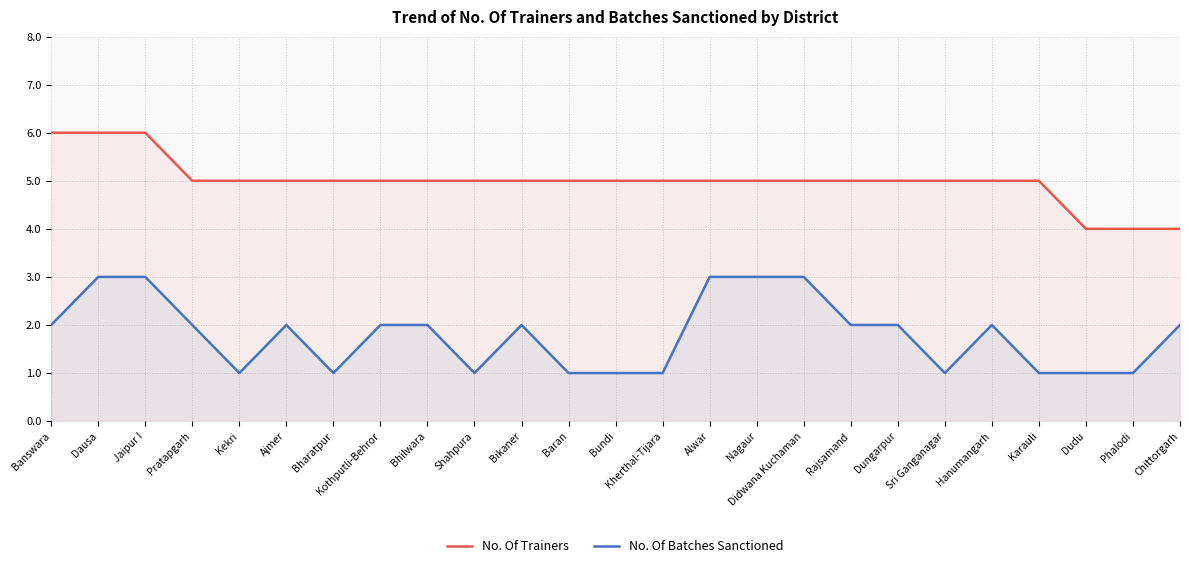

True or false: No. Of Trainers and No. Of Batches Sanctioned cross at least once.

False